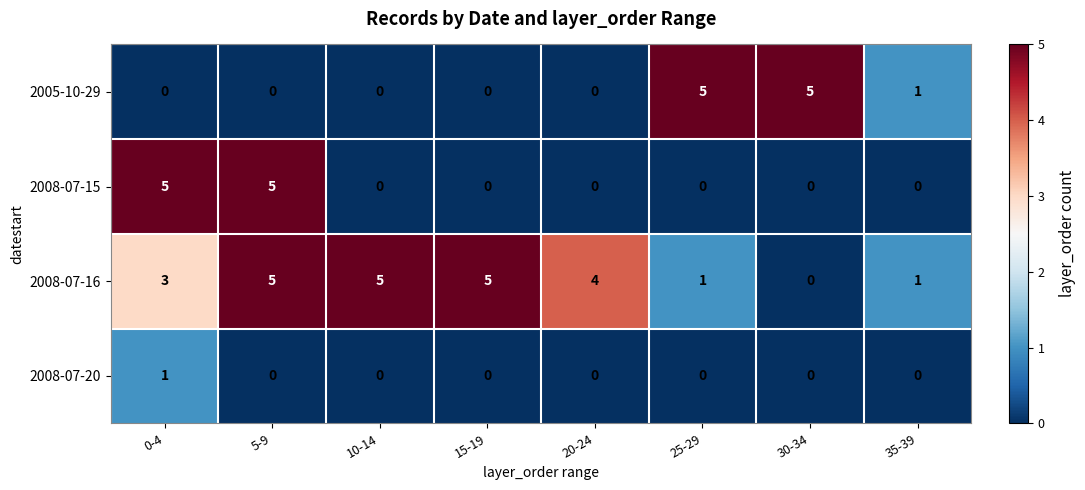

Which series has the largest total across all categories?

2008-07-16